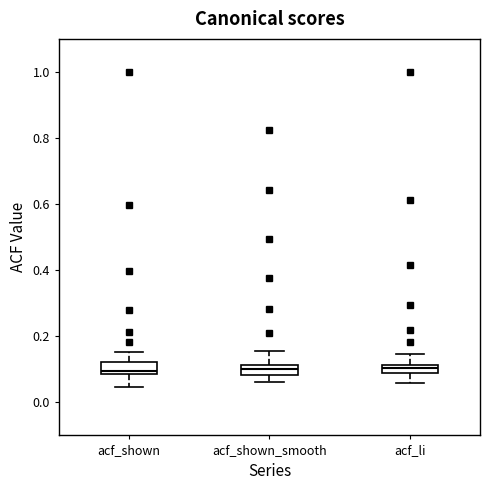

Where is the lower edge of the box for acf_li on the y-axis? The values are not printed on the chart, so give them approximately, as read against the axis.

0.08